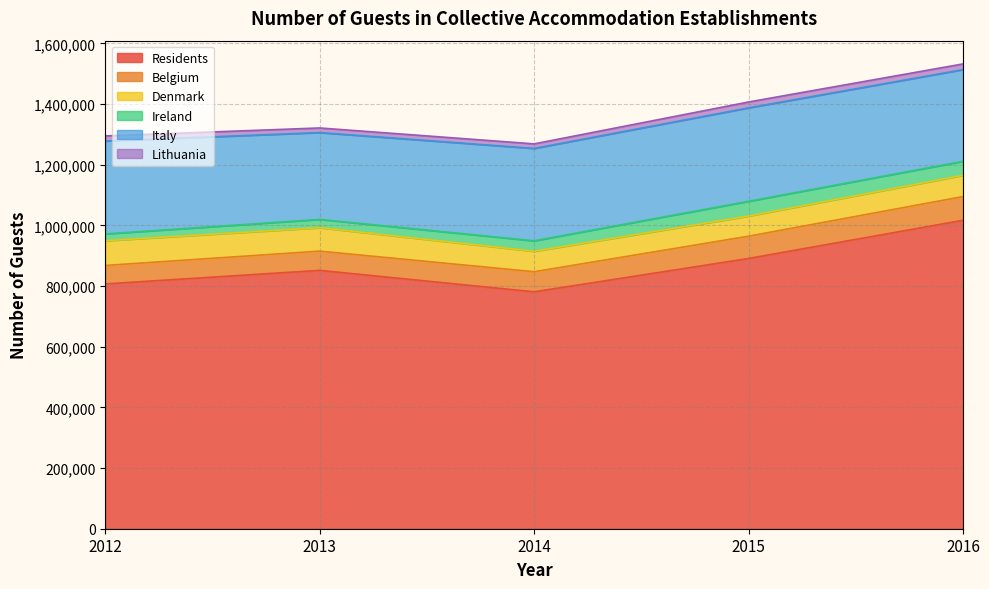

Reading right to left, what are all the values shown in this chart?

Residents: 2016=1016796	2015=890941	2014=780961	2013=851674	2012=806997
Belgium: 2016=78176	2015=73376	2014=66168	2013=63392	2012=60855
Denmark: 2016=70054	2015=66445	2014=67484	2013=77194	2012=81541
Ireland: 2016=46164	2015=48606	2014=34467	2013=27447	2012=22422
Italy: 2016=302278	2015=308062	2014=304570	2013=286177	2012=306237
Lithuania: 2016=18781	2015=19311	2014=15018	2013=15207	2012=16893